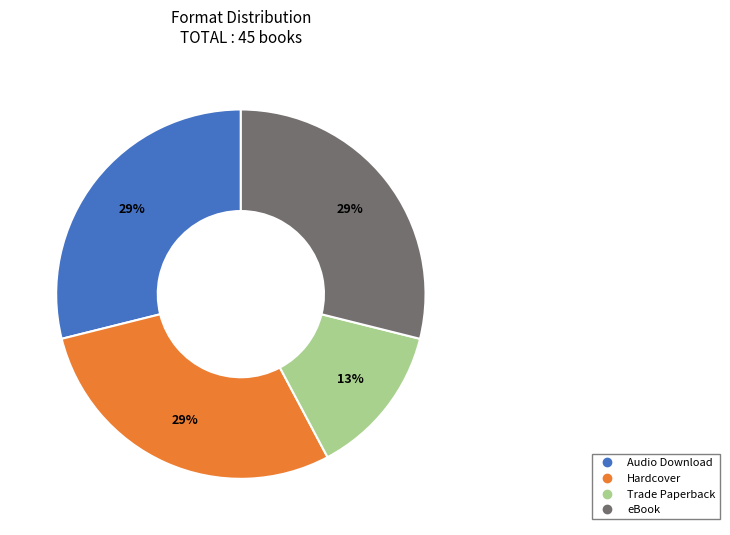

Approximately how many times larger is the value at eBook compared to Hardcover?

1.0